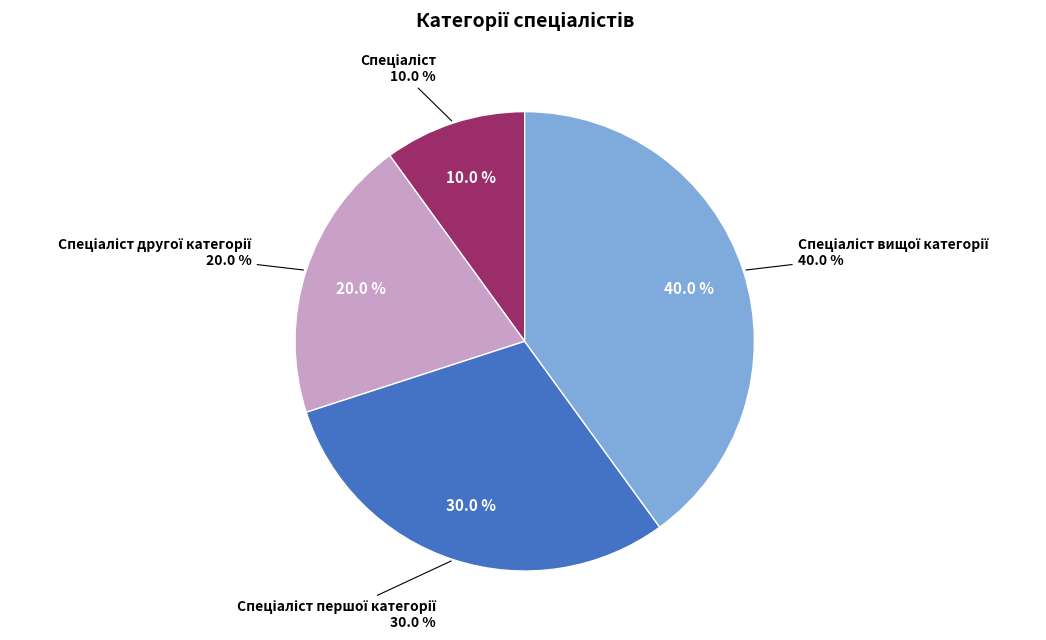

Is there a majority slice in this chart?

No